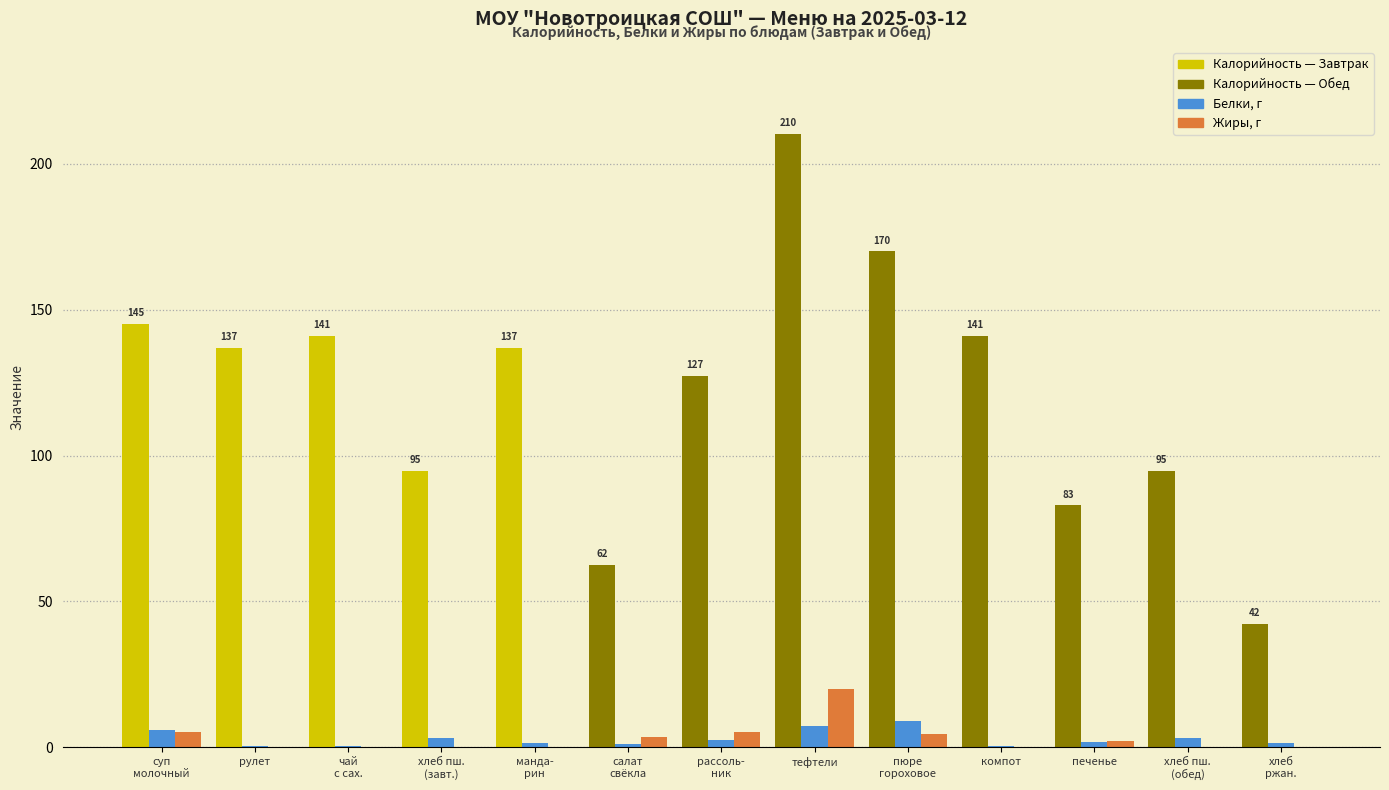

At which category is the sum across all series the highest?

тефтели